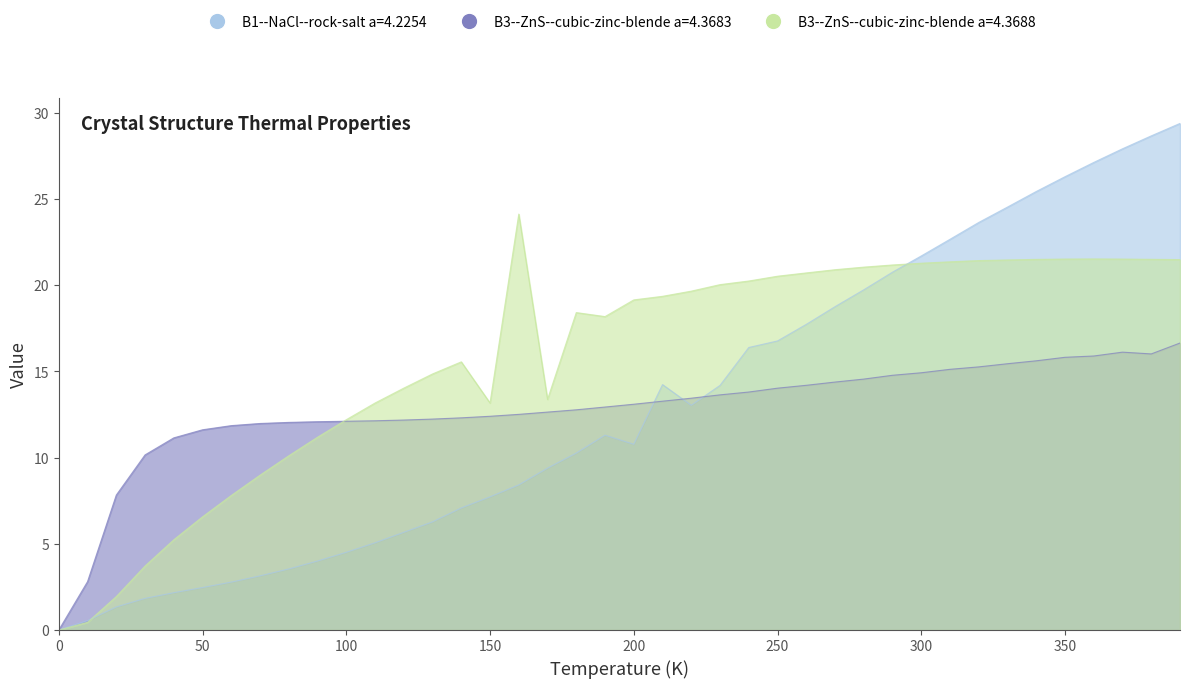

Where is B1--NaCl--rock-salt a=4.2254 nearest to the value 14?

230.0